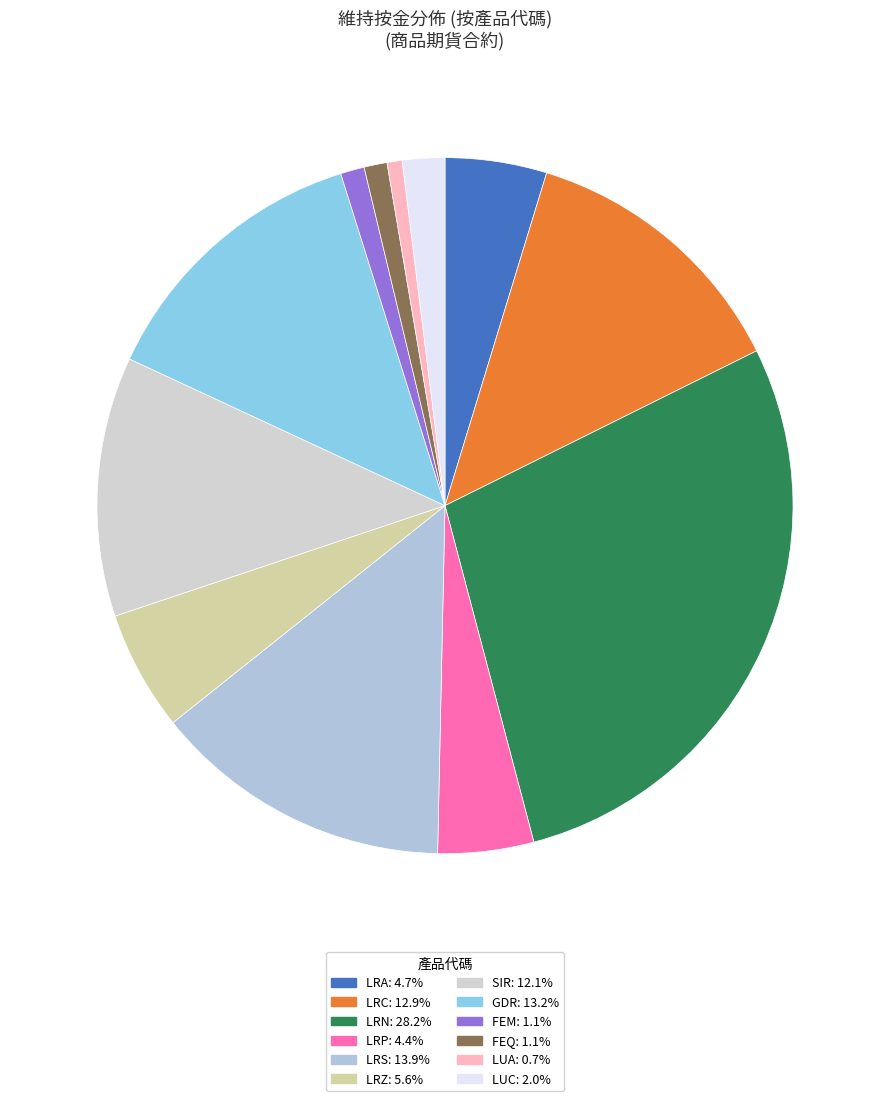

How many slices are in this pie chart?

12